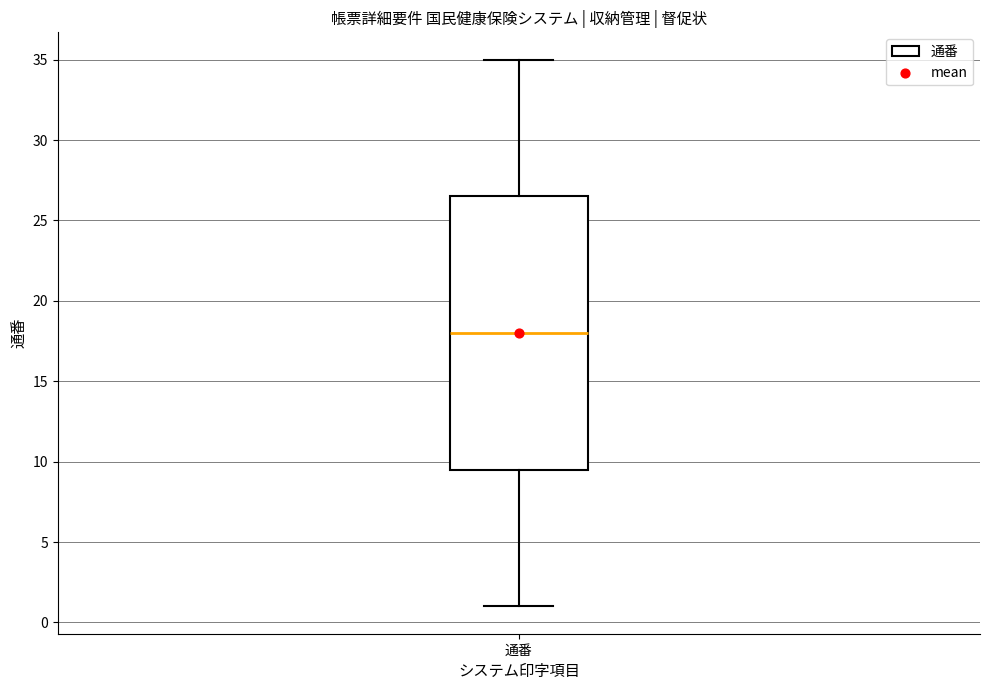

Read this box plot against the y-axis: the position of the median line, the range covered by the box, and the ends of both whiskers. The values are not printed on the chart, so give them approximately, as read against the axis.

median 18.0, box 9.5 to 26.5, whiskers 1.0 to 35.0